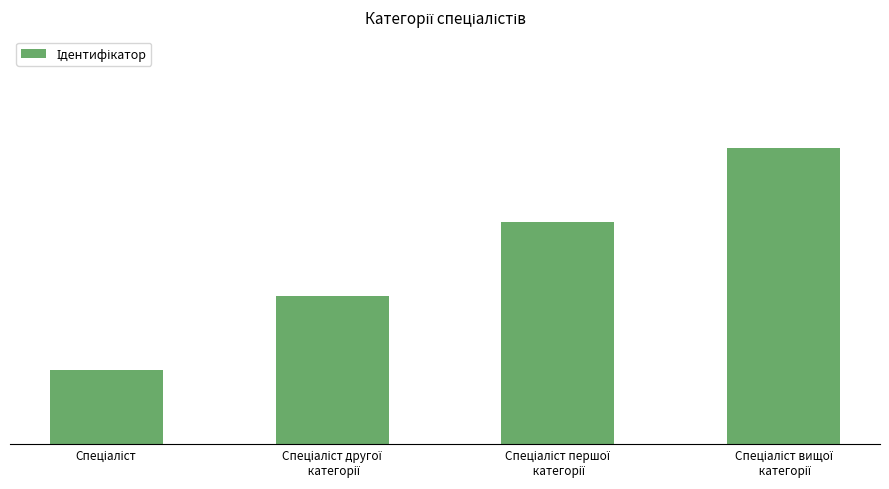

Are the bars horizontal?

No